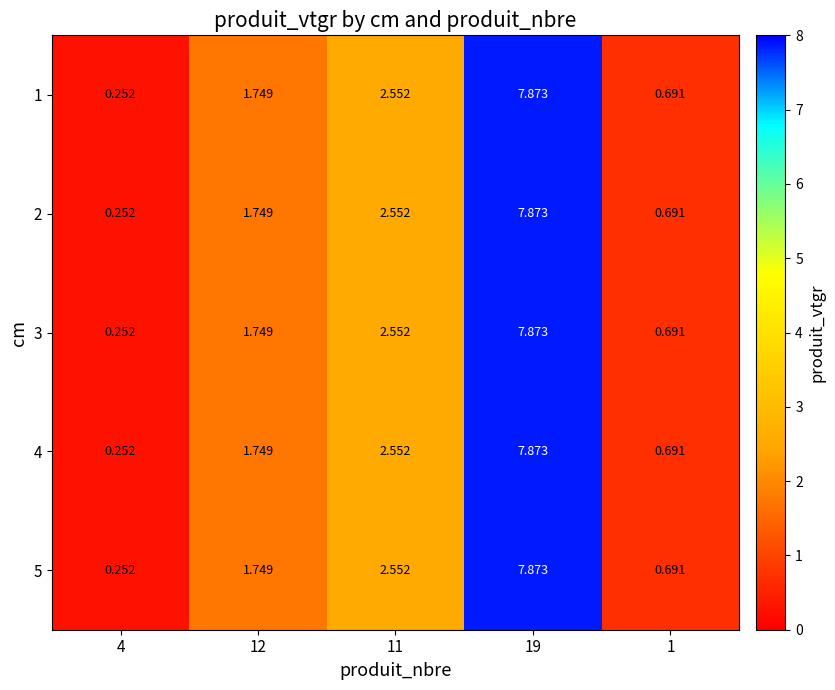

What is the average value of the 5 series?

2.6